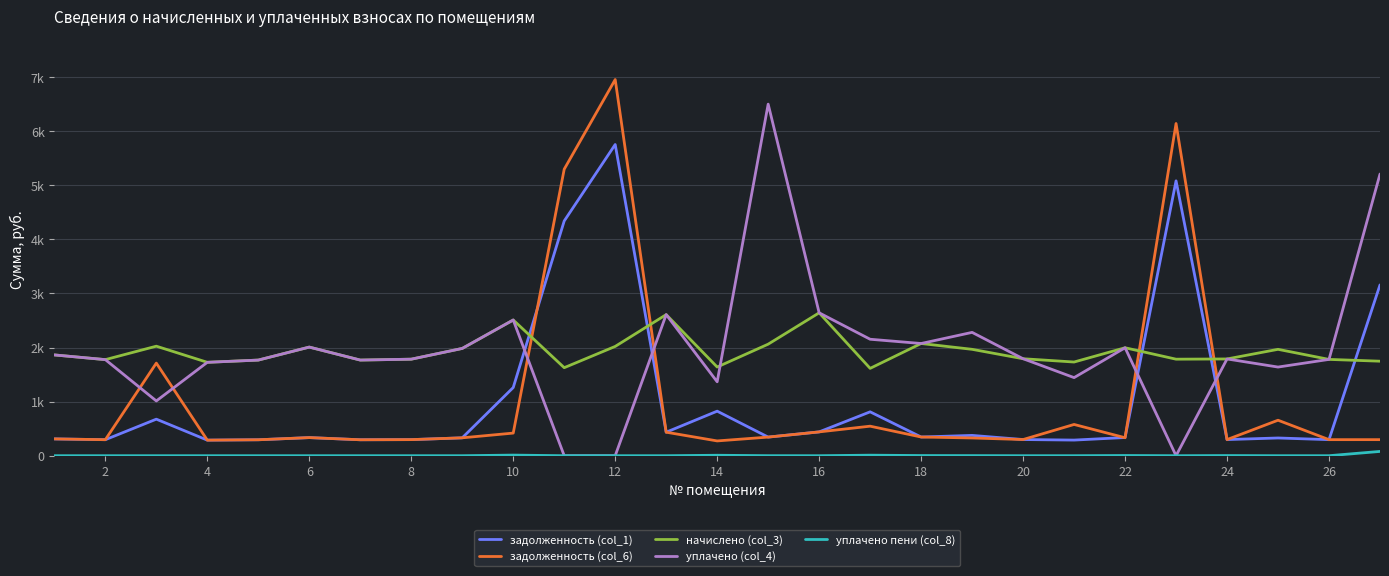

Does the chart display data point markers on the line(s)?

No